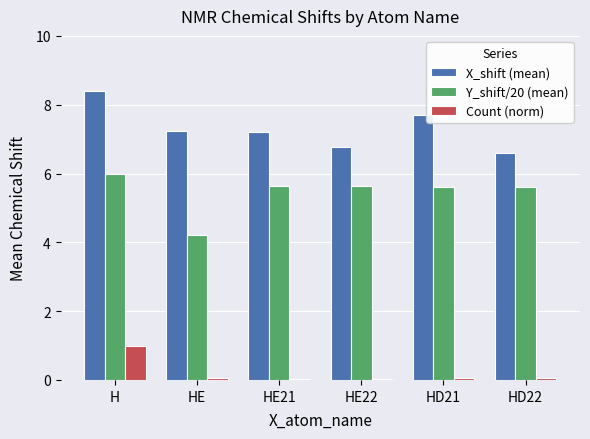

The value of Y_shift/20 (mean) at HE is 4.2. True or false?

True